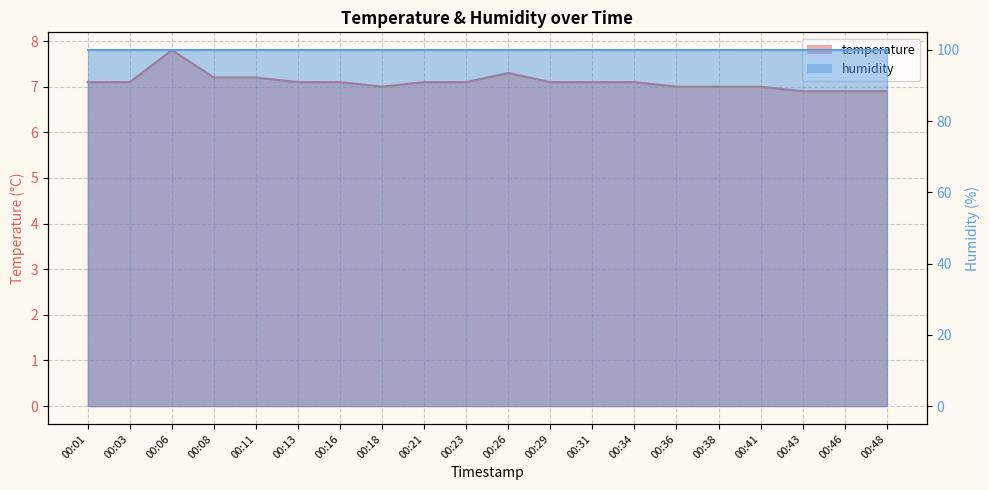

List the labels in order of value, largest first.

00:06, 00:26, 00:08, 00:11, 00:01, 00:03, 00:13, 00:16, 00:21, 00:23, 00:29, 00:31, 00:34, 00:18, 00:36, 00:38, 00:41, 00:43, 00:46, 00:48